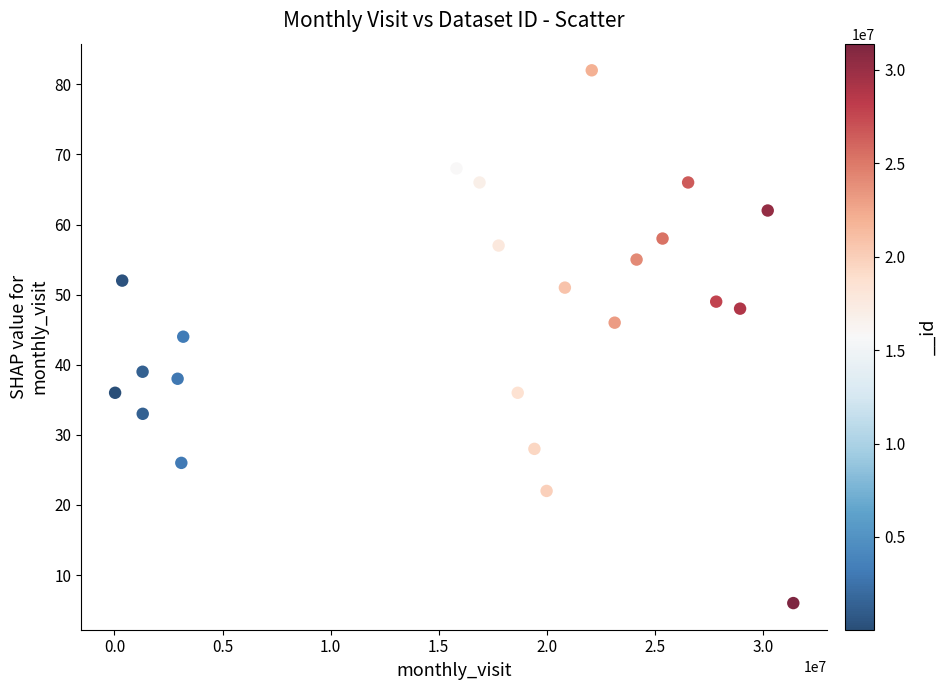

What is the range of Y values (max minus min)?

76